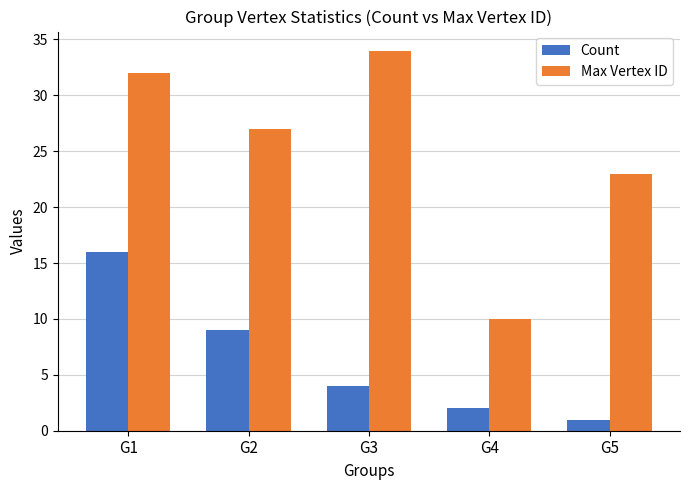

True or false: Max Vertex ID has a value of 23 at G5.

True